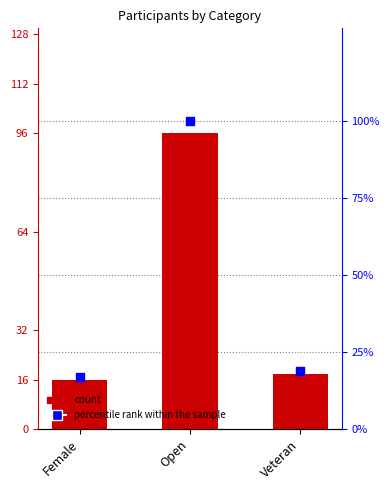

Is the value of count at Female greater than the value of percentile rank within the sample at Female?

No